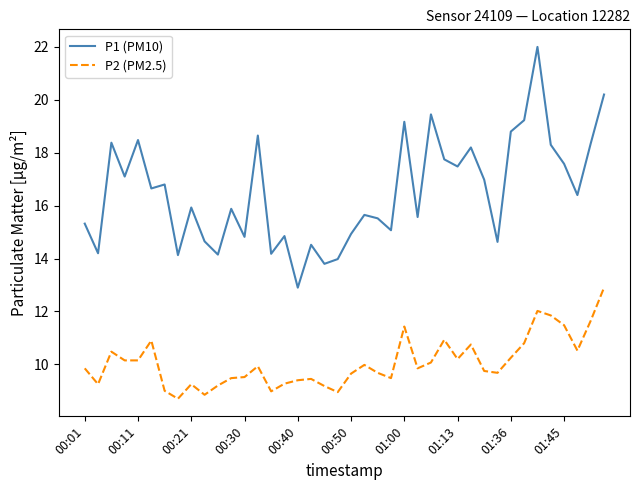

Which series has the largest range (max minus min)?

P1 (PM10)